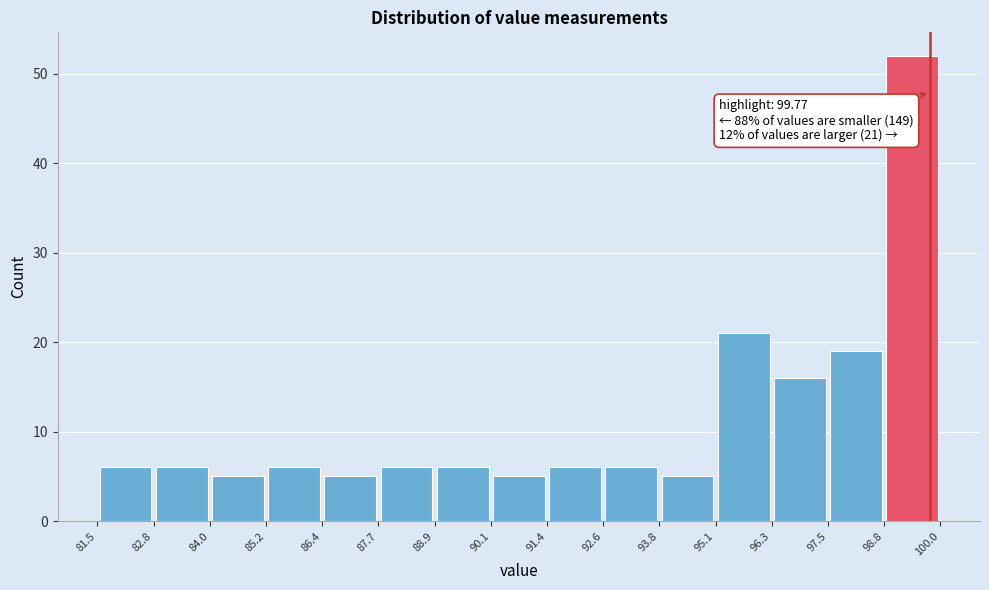

Over which range of the x-axis is the bar tallest?

98.8 to 100.0